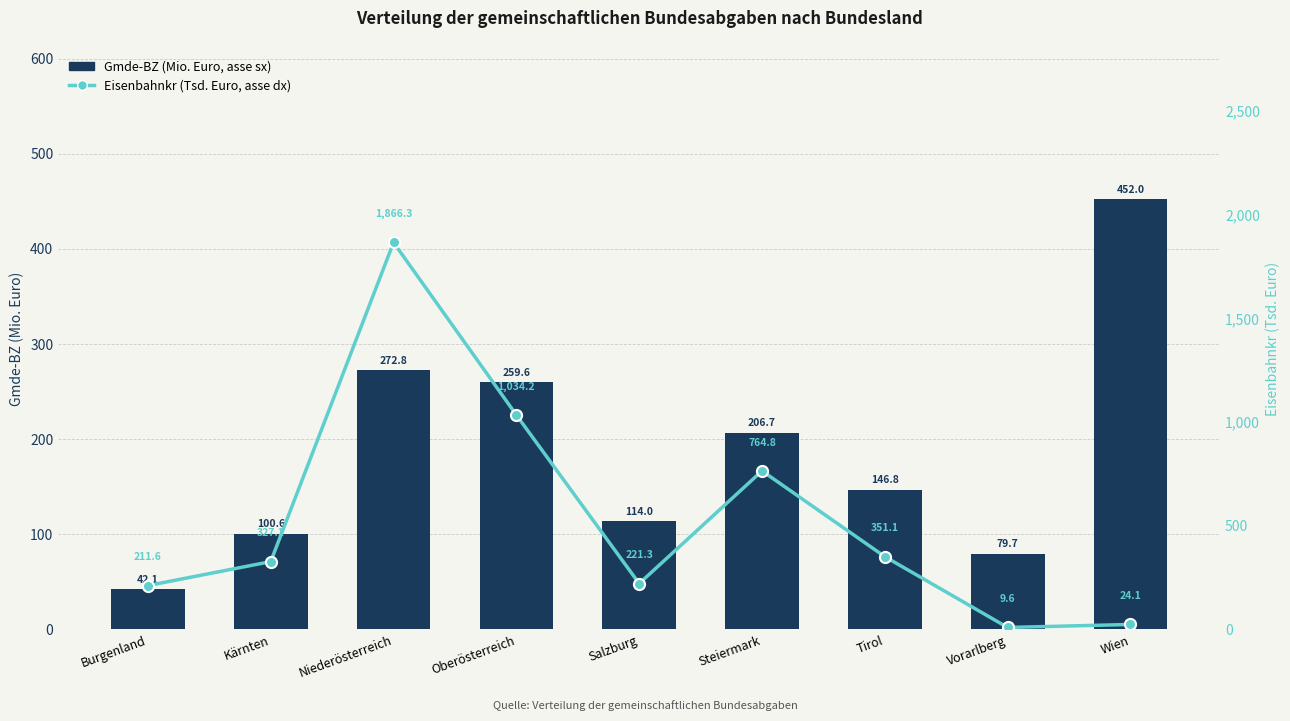

What are all the series names shown in the legend?

Gmde-BZ (Mio. Euro, asse sx), Eisenbahnkr (Tsd. Euro, asse dx)